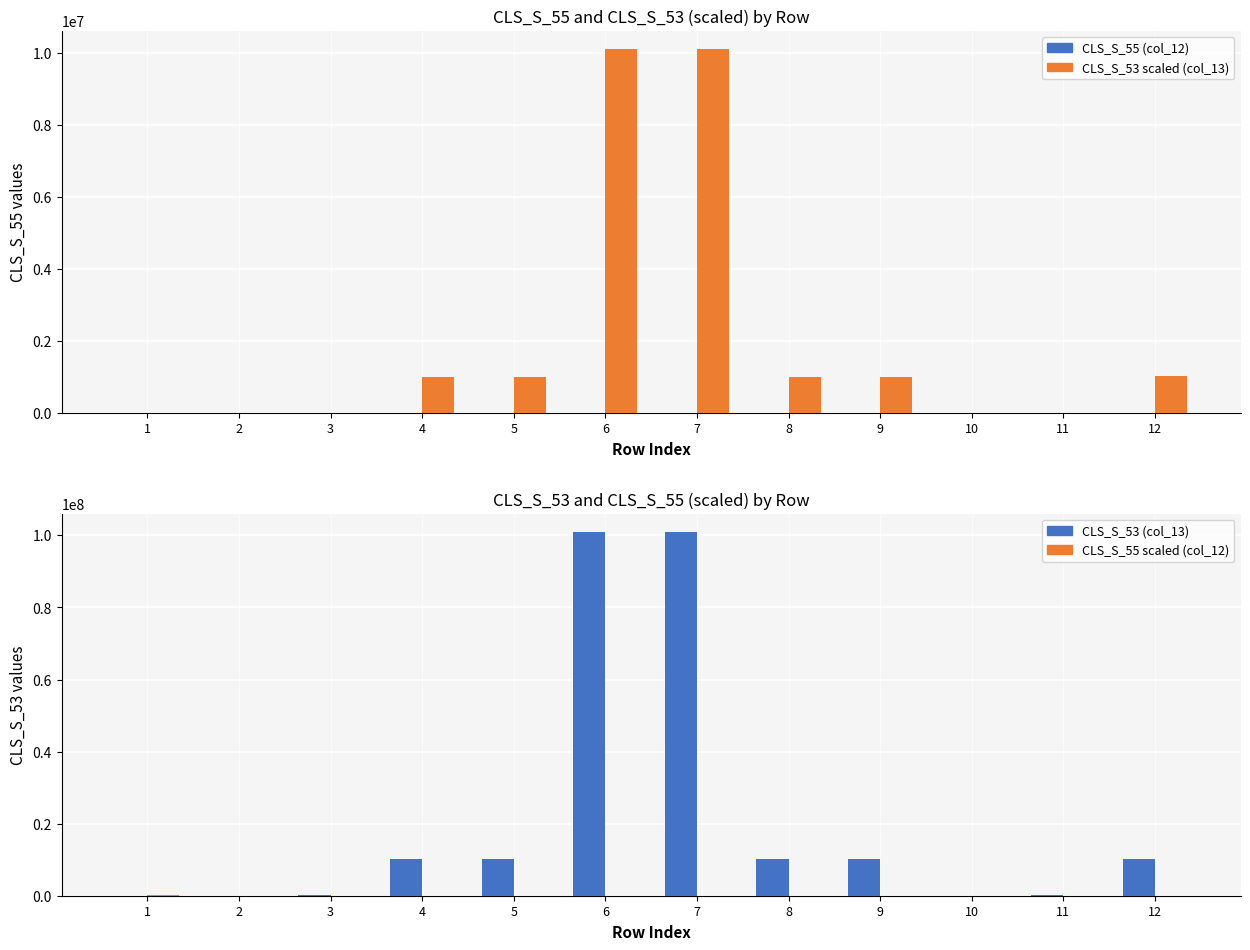

What is the value of the CLS_S_55 (col_12) scaled bar at the 8th from the left?

6000